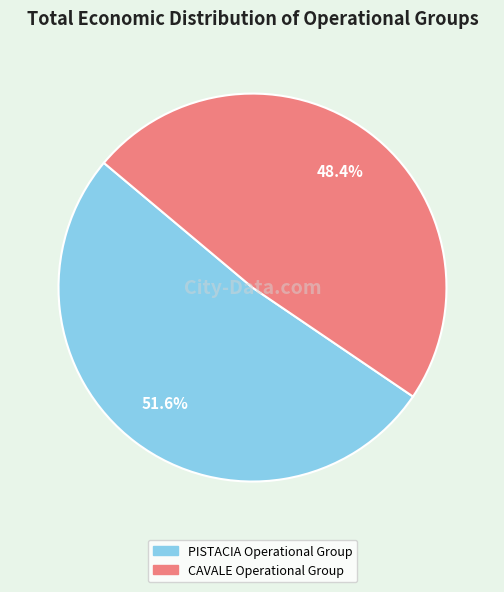

Combined, what portion of the pie is CAVALE Operational Group and PISTACIA Operational Group?

100.0%